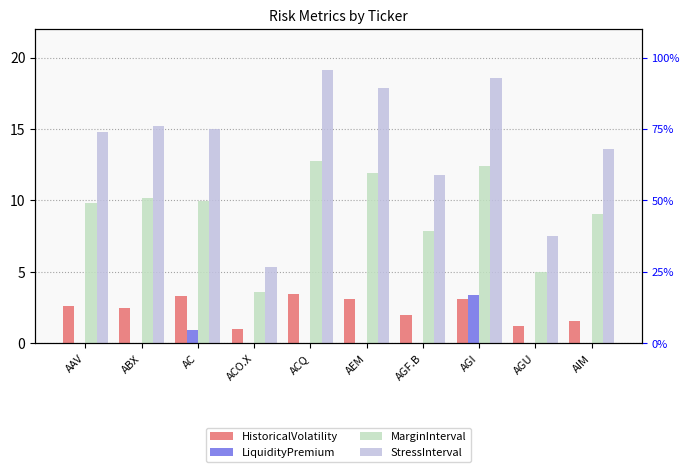

Rank the categories by MarginInterval value from highest to lowest.

ACQ, AGI, AEM, ABX, AC, AAV, AIM, AGF.B, AGU, ACO.X